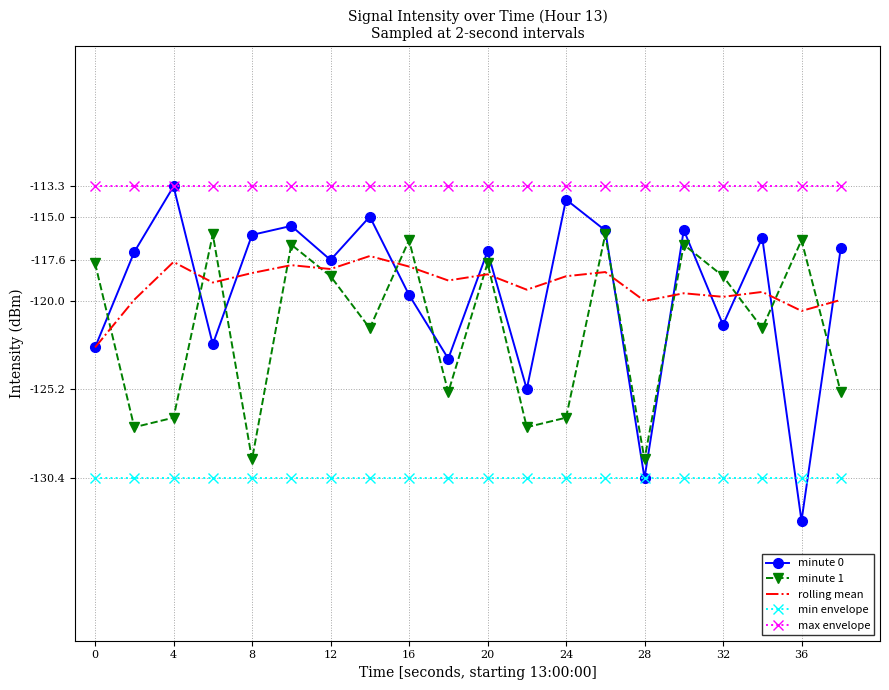

Which series ends up on top after the final intersection of rolling mean and minute 0?

minute 0